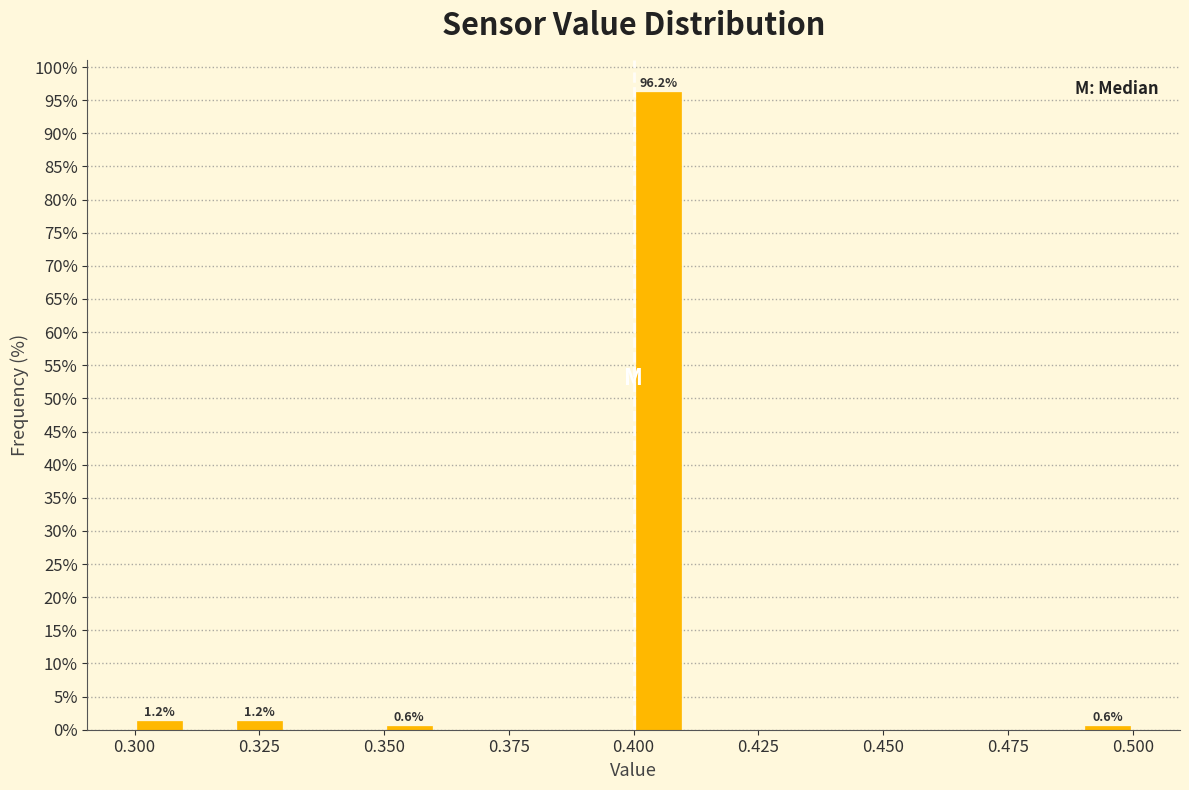

Around what value on the x-axis is the tallest bar? Give the approximate position of its centre, as read against the axis.

0.405